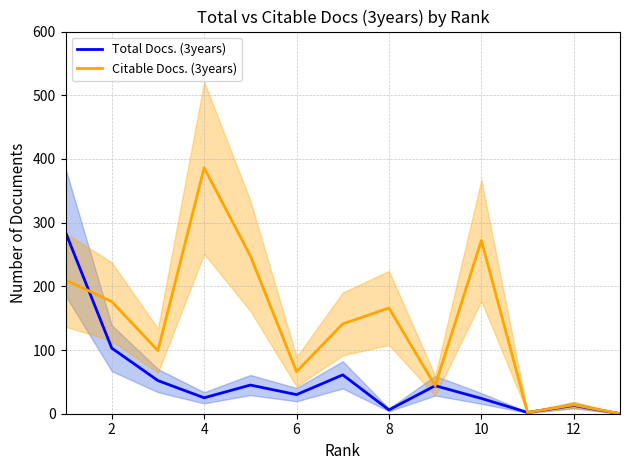

How many intersections are there between Total Docs. (3years) and Citable Docs. (3years)?

1